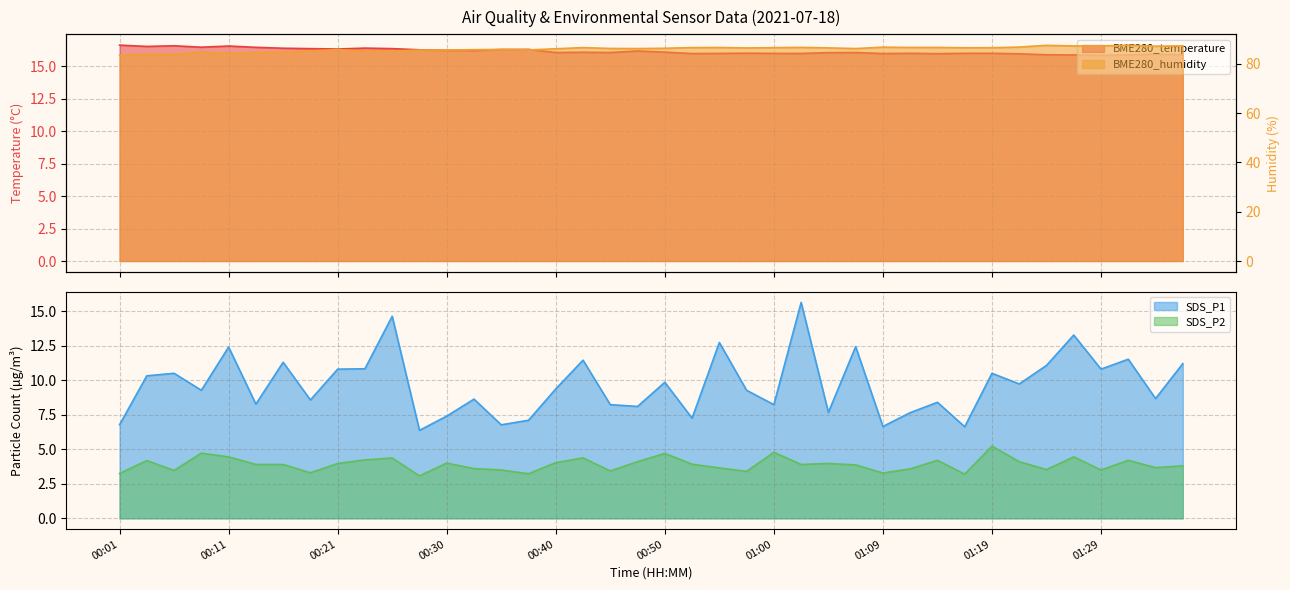

Where does the BME280_humidity series first go above 86?

00:40